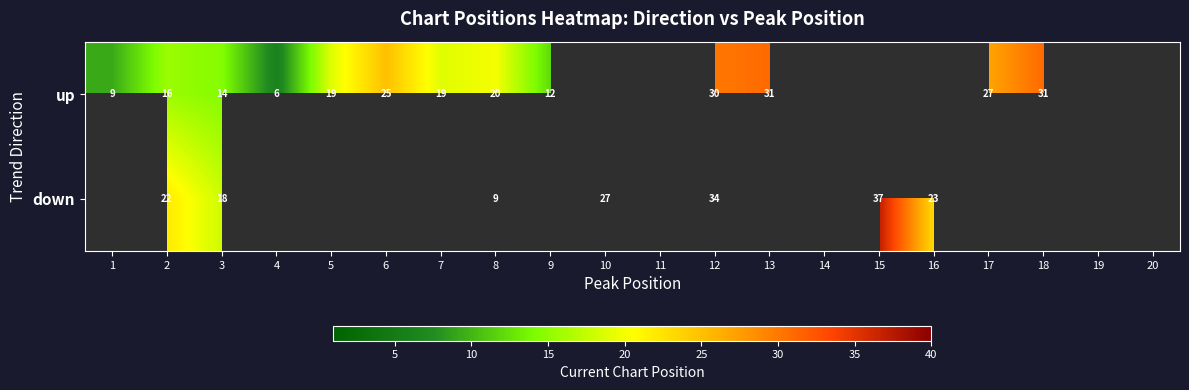

Is the value of down at 16 greater than the value of up at 6?

No